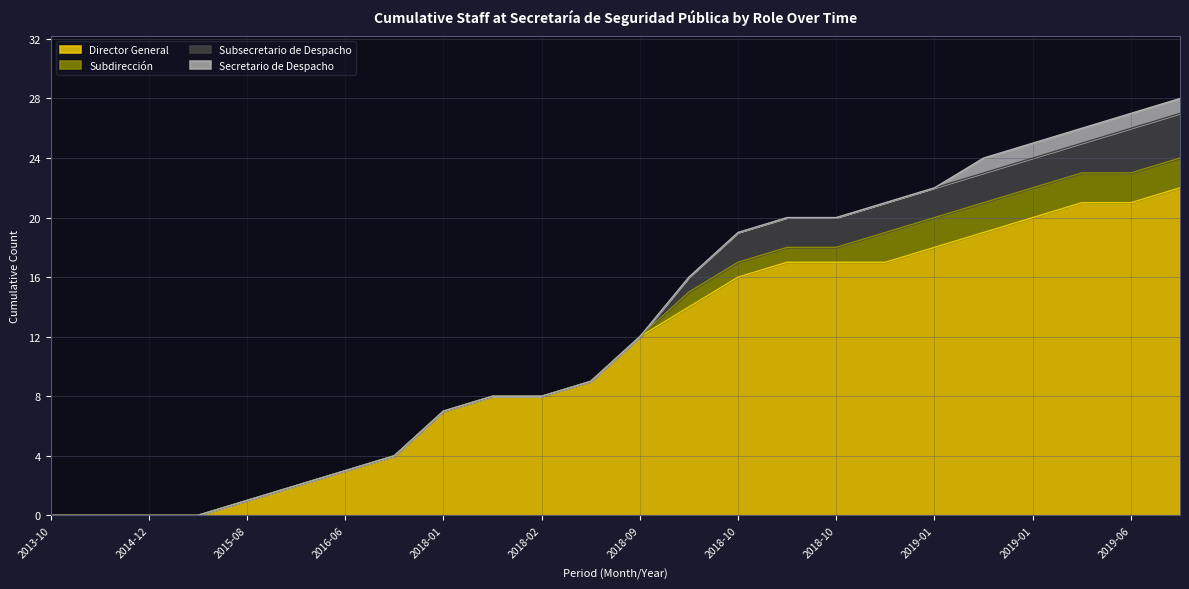

Reading left to right, what are all the values shown in this chart?

Director General: 0	0	0	0	1	2	3	4	7	8	8	9	12	14	16	17	17	17	18	19	20	21	21	22
Subdirección: 0	0	0	0	0	0	0	0	0	0	0	0	0	1	1	1	1	2	2	2	2	2	2	2
Subsecretario de Despacho: 0	0	0	0	0	0	0	0	0	0	0	0	0	1	2	2	2	2	2	2	2	2	3	3
Secretario de Despacho: 0	0	0	0	0	0	0	0	0	0	0	0	0	0	0	0	0	0	0	1	1	1	1	1